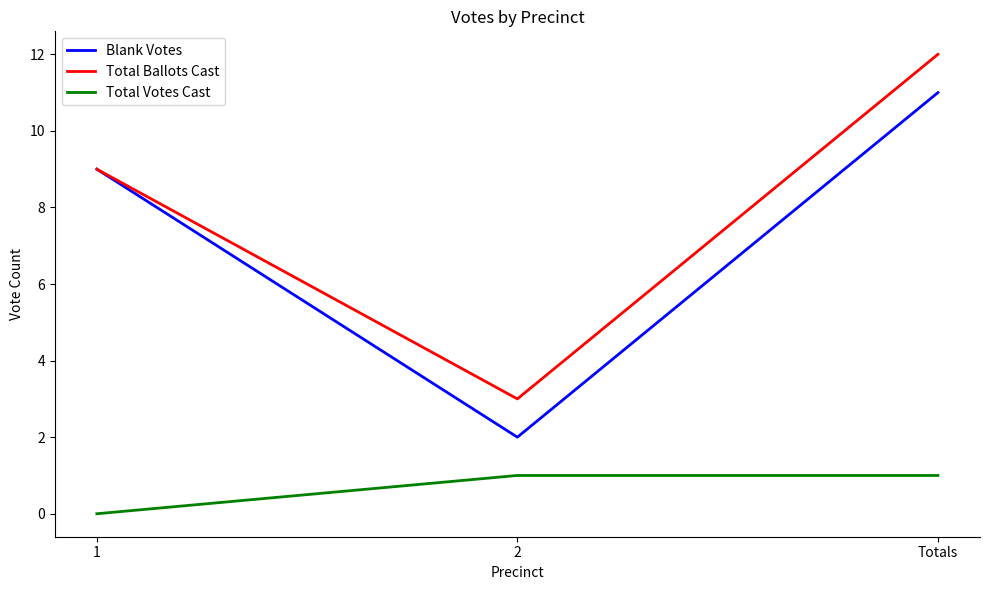

What position from the left is 2?

2